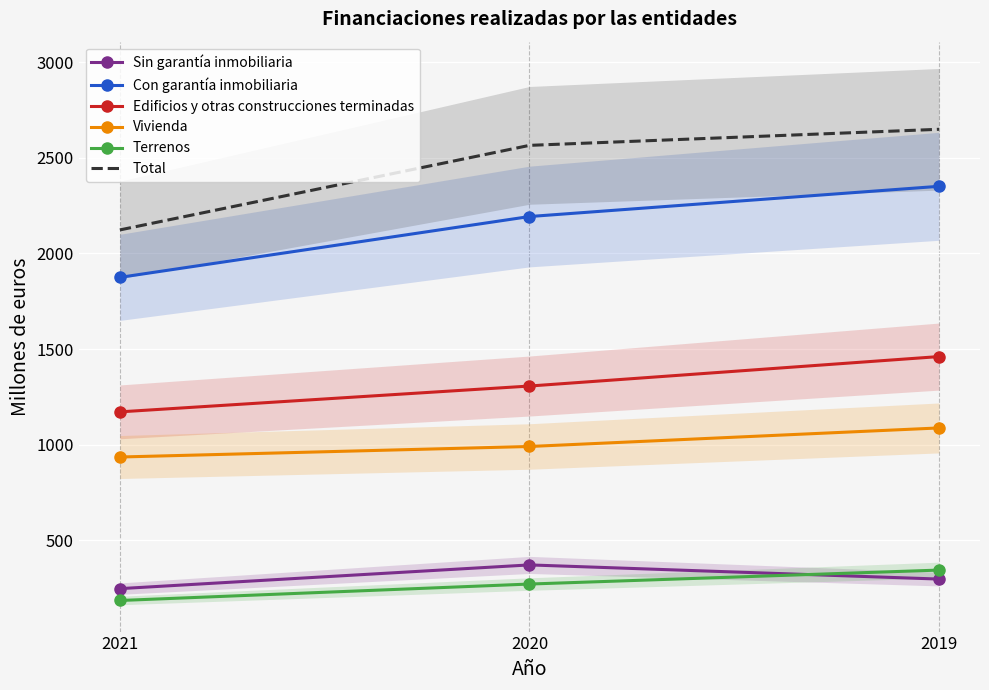

What is the difference between the maximum and minimum values in the Sin garantía inmobiliaria series?

124